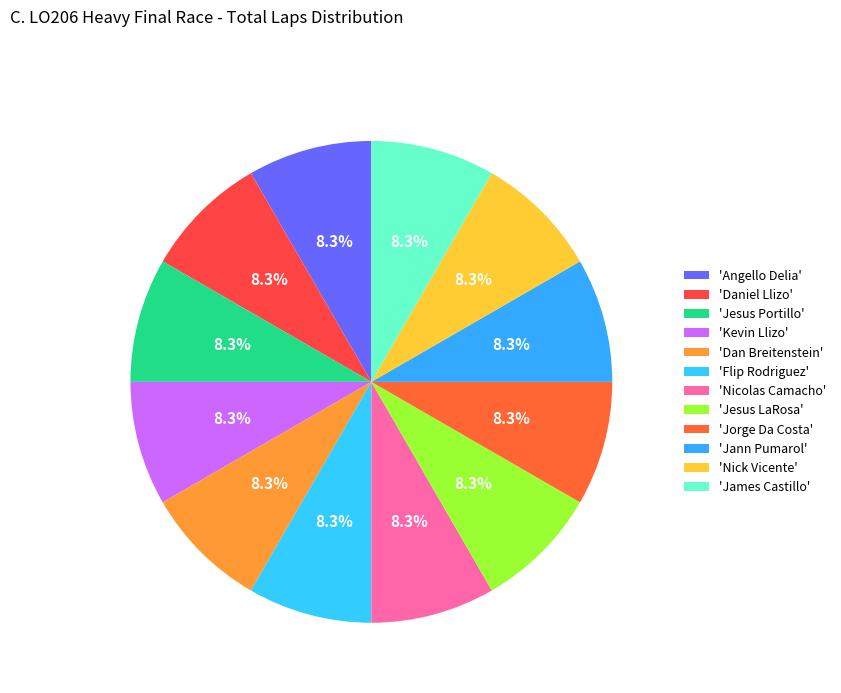

How many slices are in this pie chart?

12